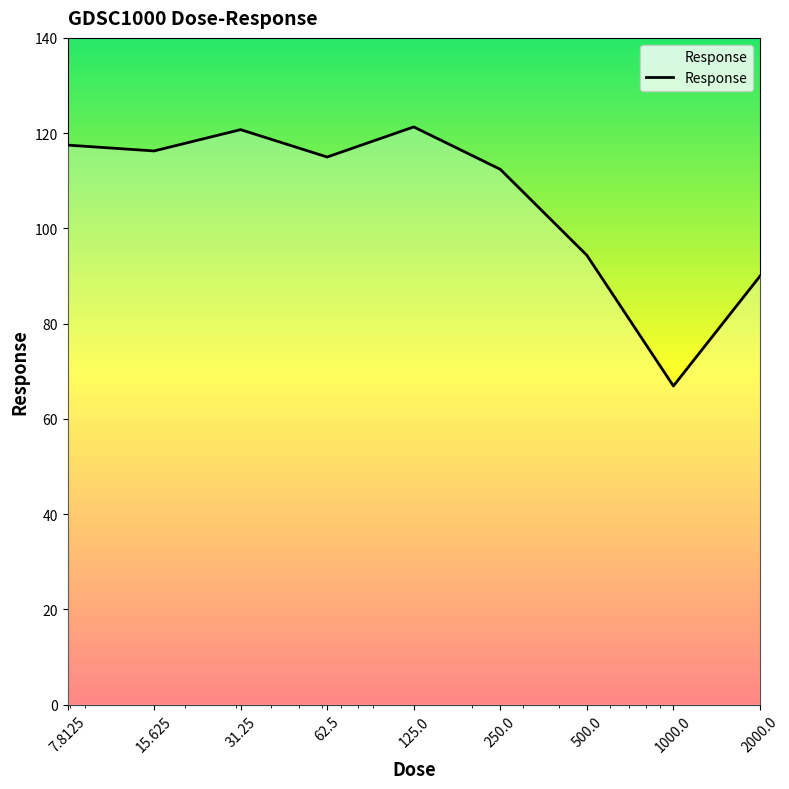

What is the difference between the maximum and minimum values?

54.4